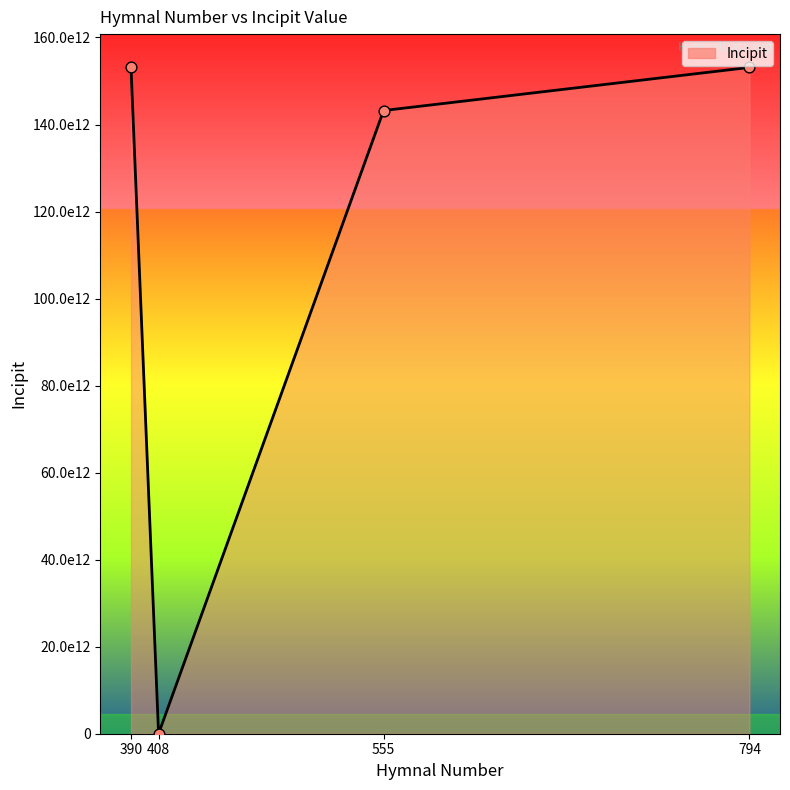

Which has a higher value, 408 or 794?

794